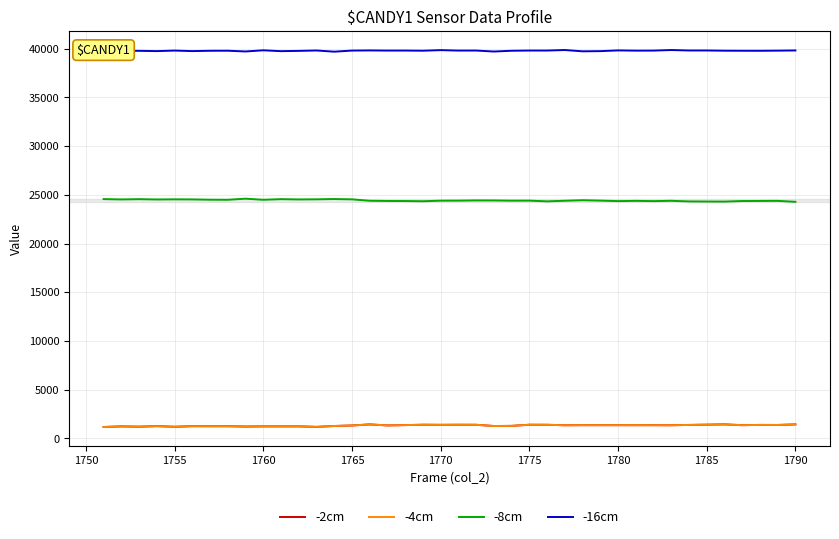

What is the minimum value for -16cm?

39690